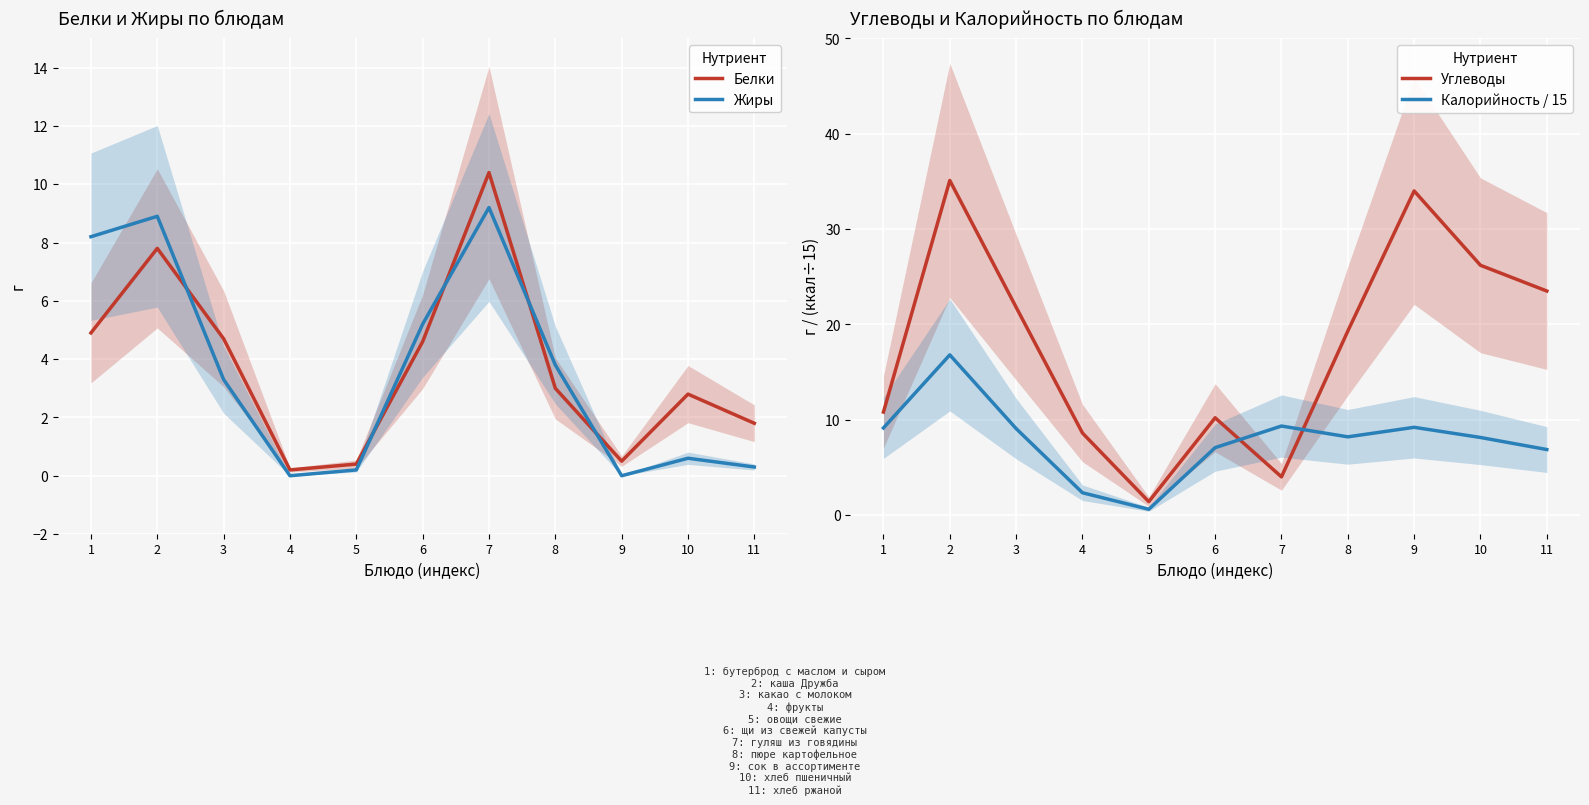

At which category is the sum across all series the highest?

2